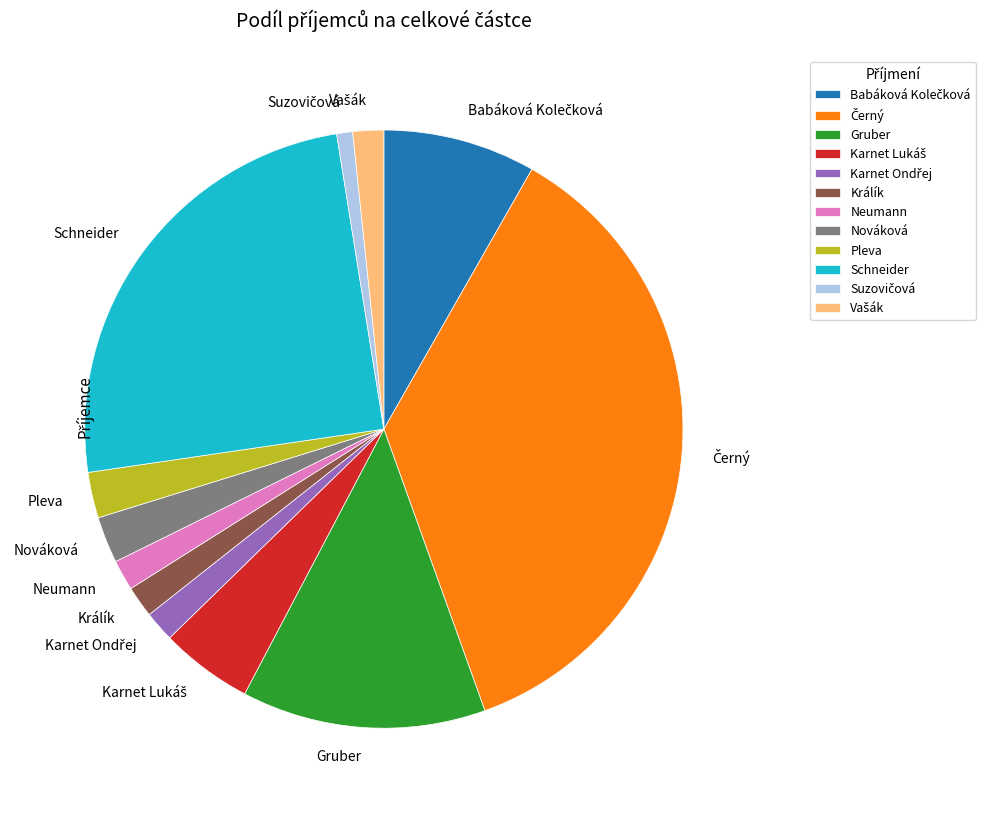

The Schneider slice represents 37% of the pie. True or false?

False